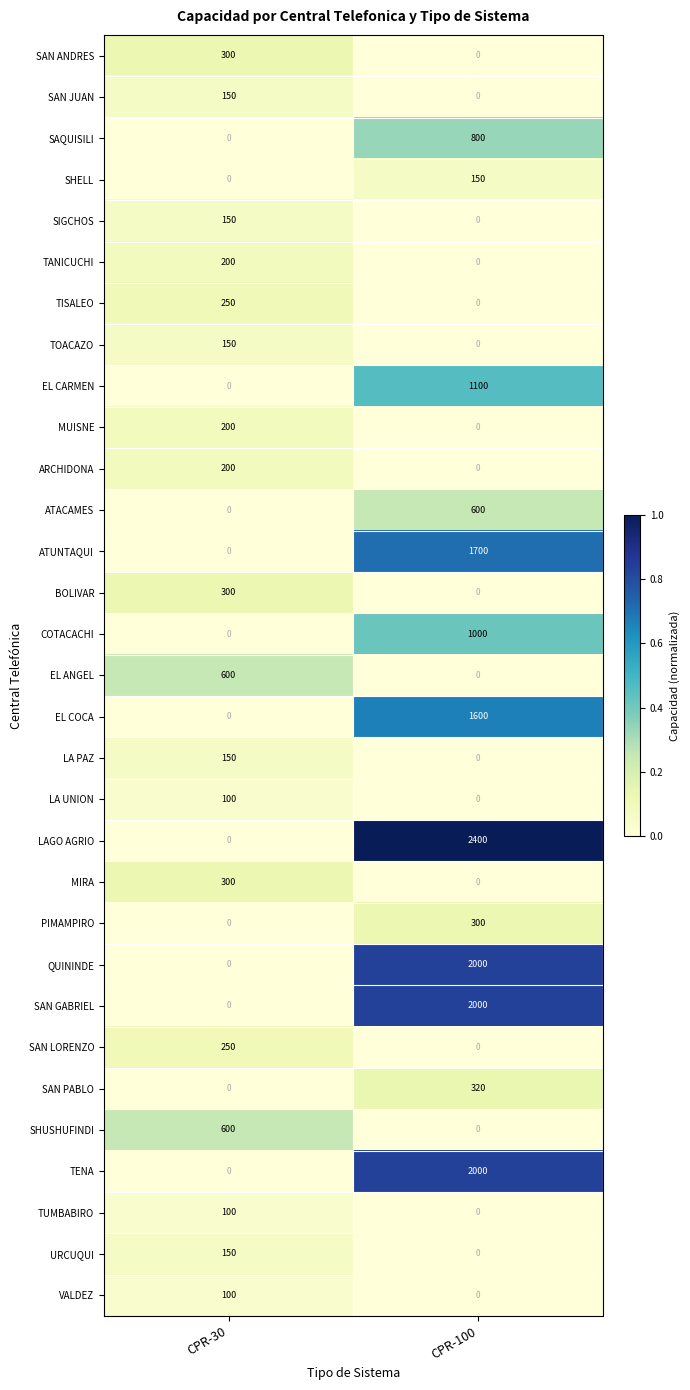

At which label is ATUNTAQUI closest to 850?

CPR-30